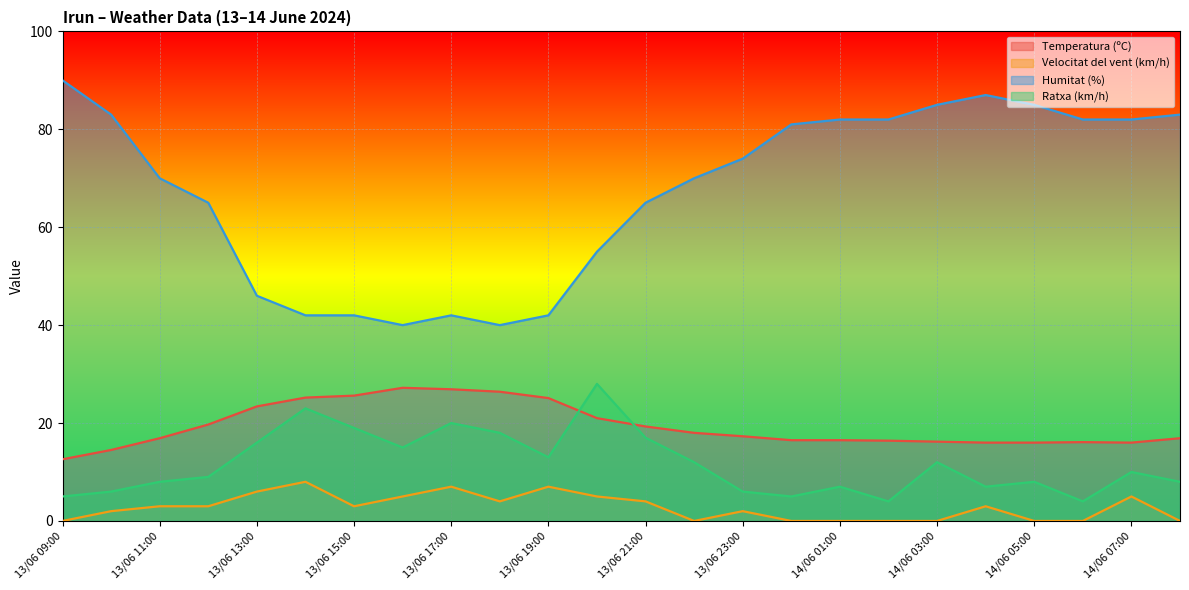

True or false: Temperatura (ºC) and Humitat (%) cross at least once.

False